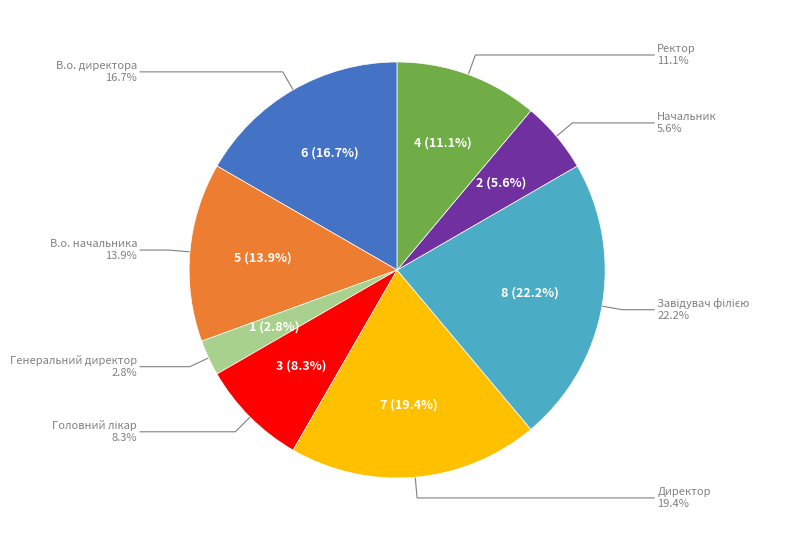

Which has a higher value, Головний лікар or Начальник?

Головний лікар